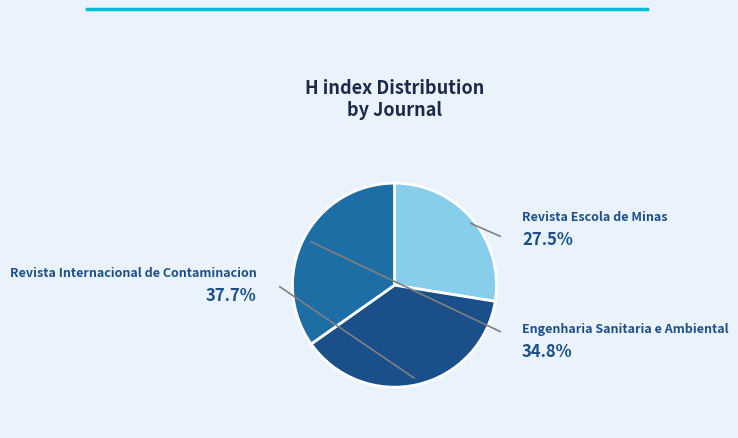

Is there any slice that represents more than half of the pie?

No